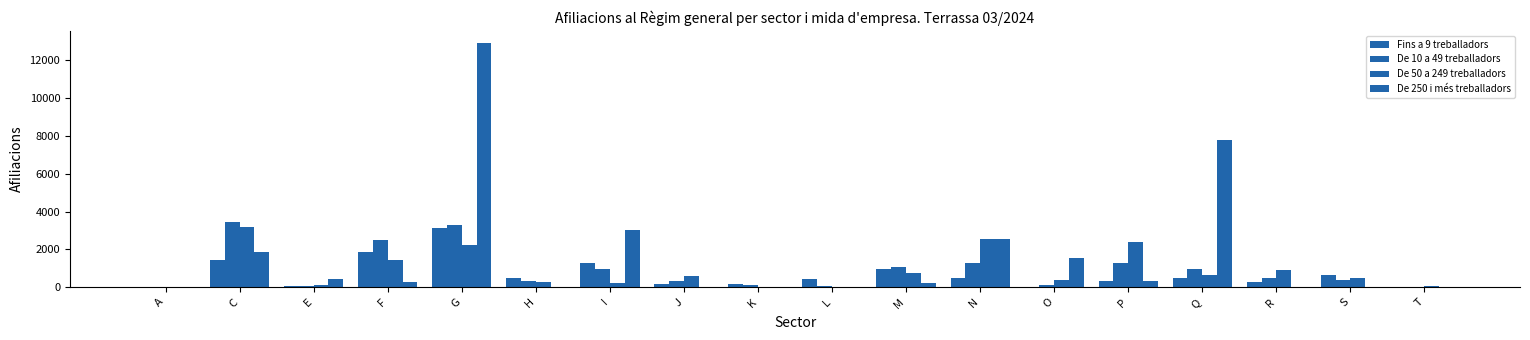

Reading left to right, list all the values displayed in this chart.

Fins a 9 treballadors: 15	1460	45	1890	3140	500	1285	200	170	420	985	470	5	340	505	255	640	10
De 10 a 49 treballadors: 40	3440	50	2490	3310	355	955	310	125	45	1085	1275	145	1260	985	510	385	0
De 50 a 249 treballadors: 0	3170	125	1435	2220	280	225	610	0	0	765	2535	370	2400	630	925	485	85
De 250 i més treballadors: 0	1860	435	275	12920	0	3035	0	0	0	250	2555	1550	310	7770	0	0	0